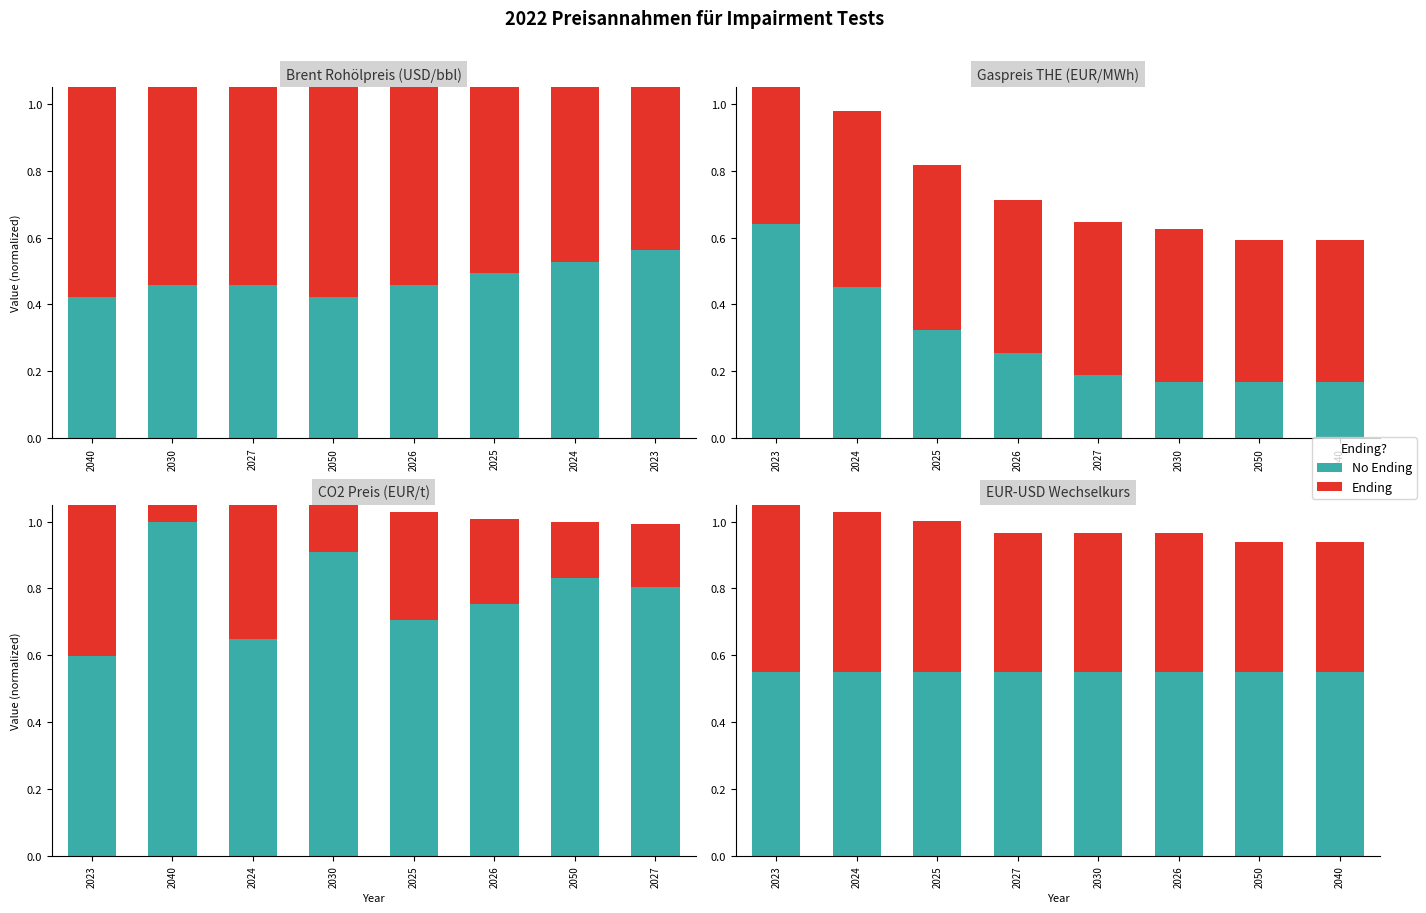

What position from the right is 2030?

4